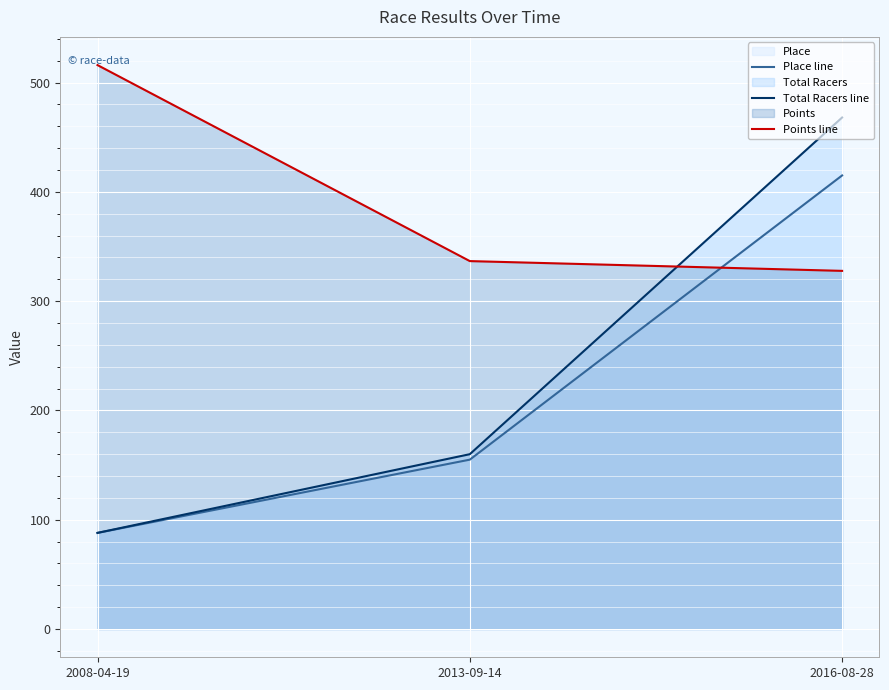

Rank the series at 2016-08-28 from lowest to highest value.

Points line, Place line, Total Racers line